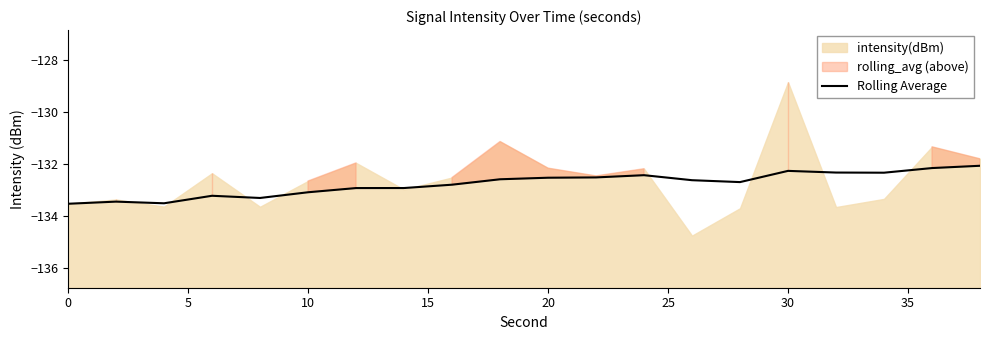

What is the minimum value for Rolling Average?

-133.5